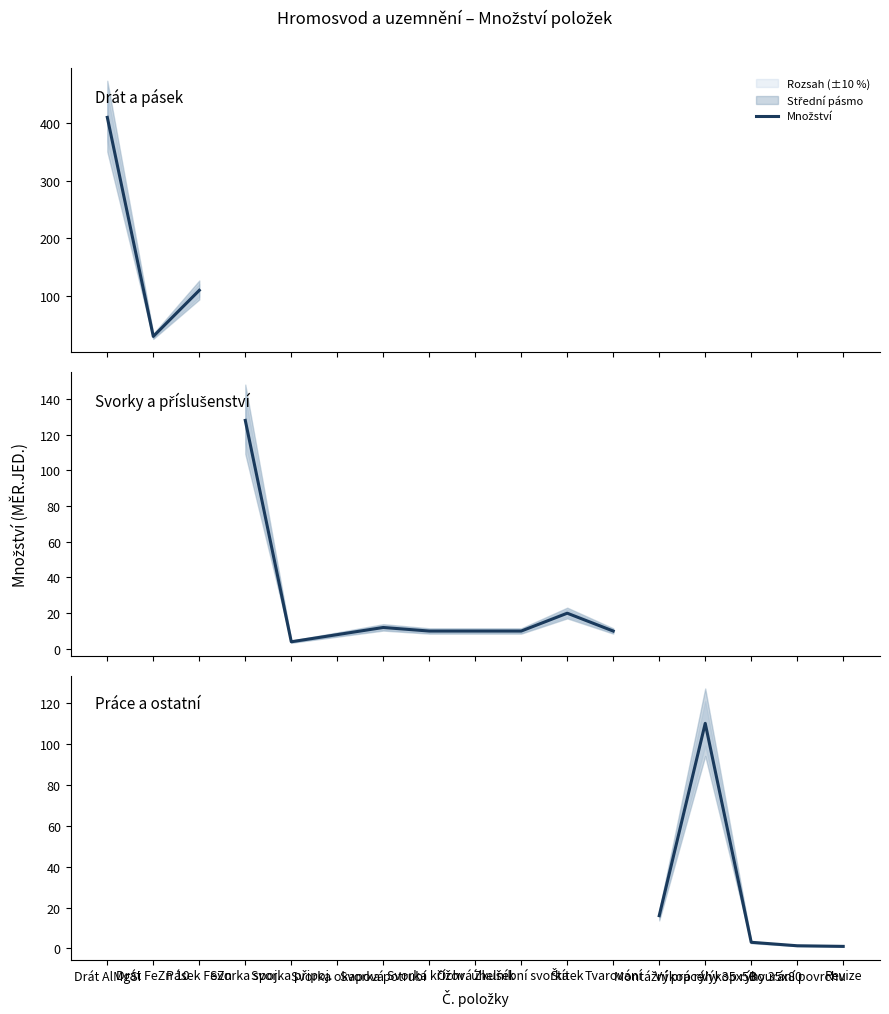

What is the value of the 5th point from the left?

1.0